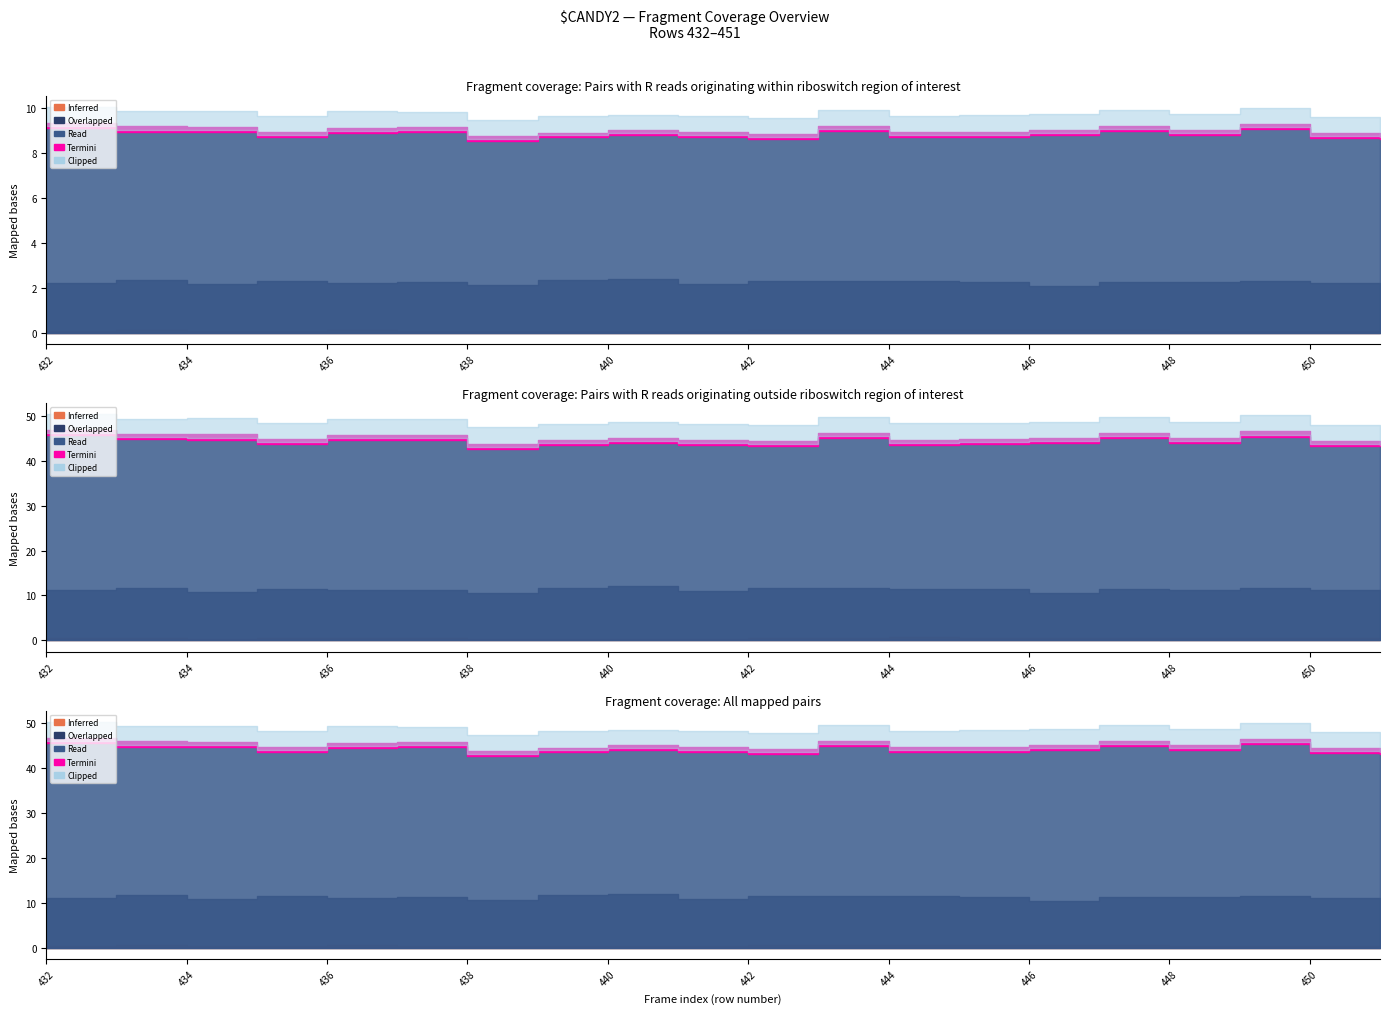

Which category has the lowest value in the Termini series?

449